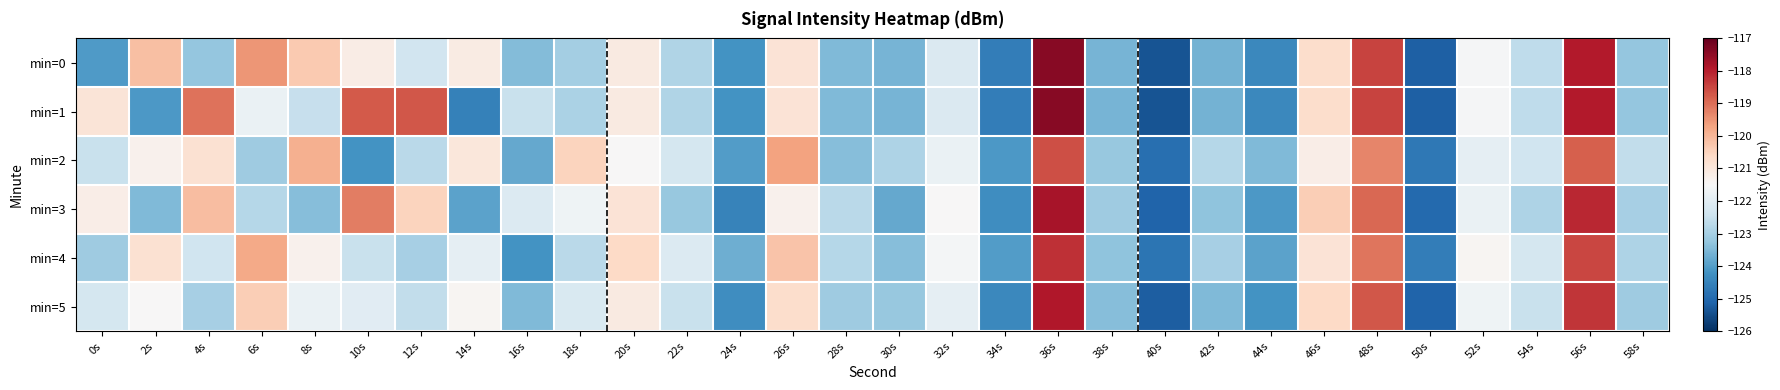

Which series has the largest total across all categories?

min=1